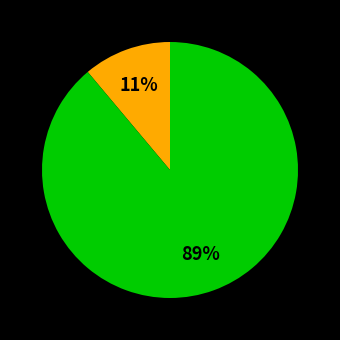

To the nearest percent, what is the difference between the largest and smallest slice percentages?

78%